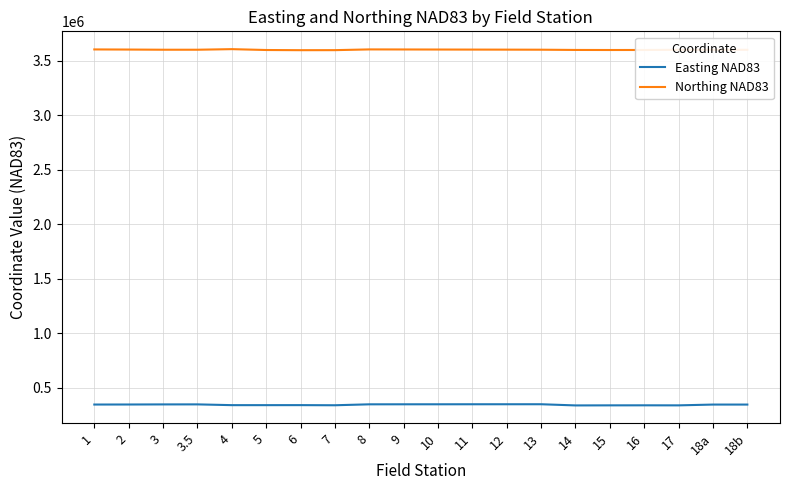

True or false: Easting NAD83 and Northing NAD83 cross at least once.

False